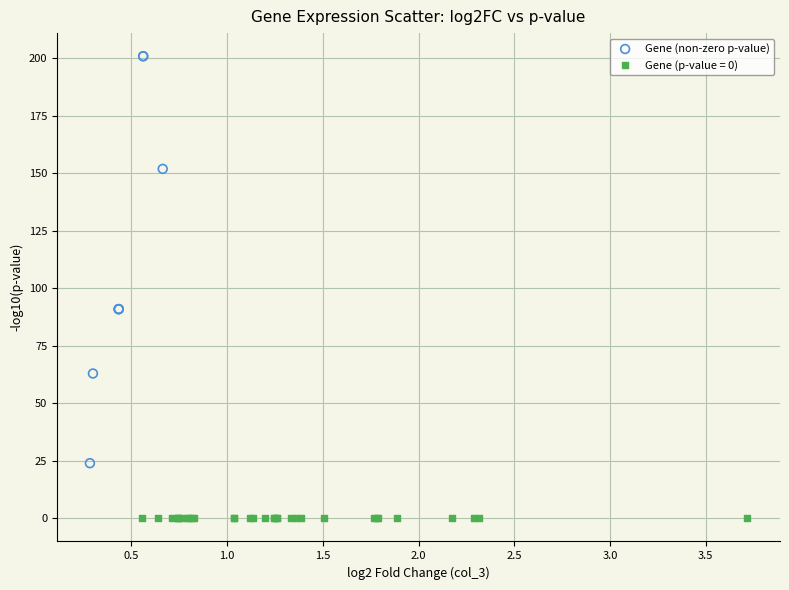

Which series reaches the minimum Y coordinate?

Gene (p-value = 0)